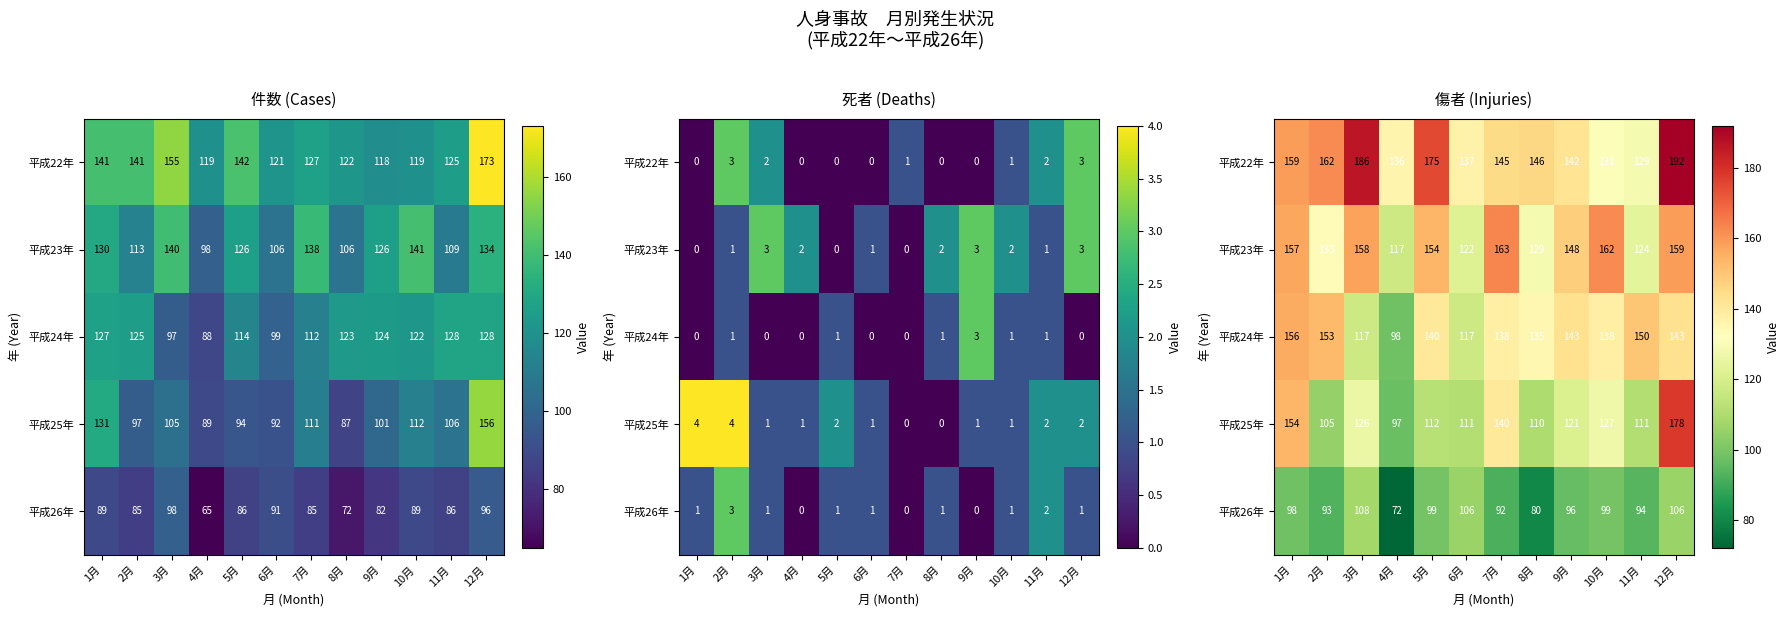

Is the value of 平成25年 at 10月 greater than the value of 平成24年 at 8月?

No